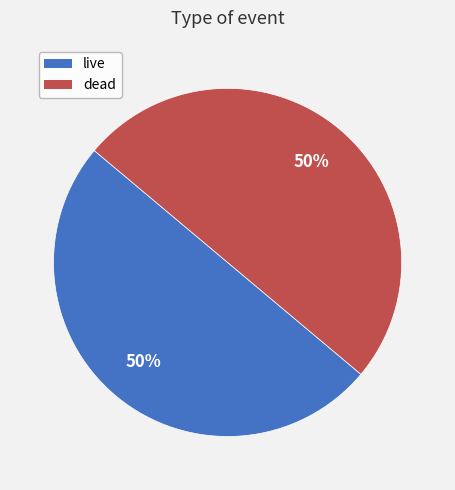

To the nearest percent, what is the difference between the live and dead slice percentages?

0%